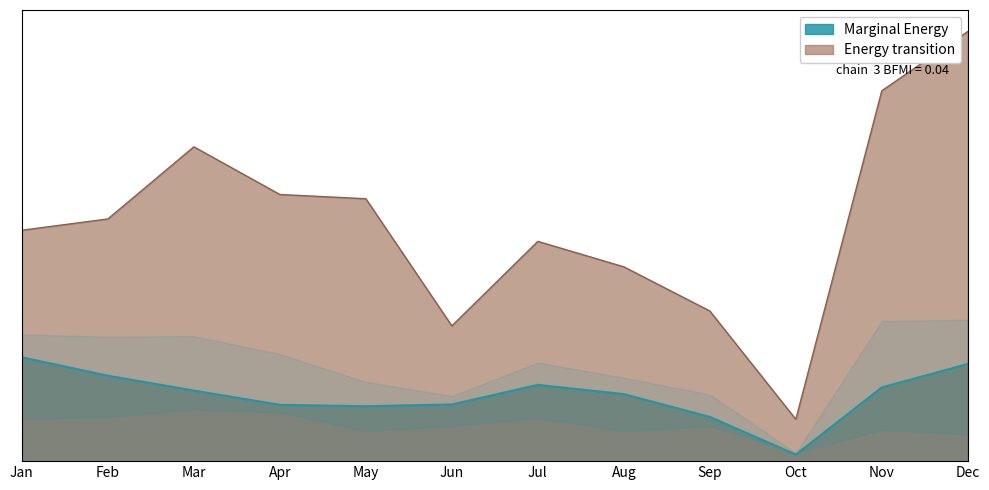

At how many categories does at least one series exceed 0?

12